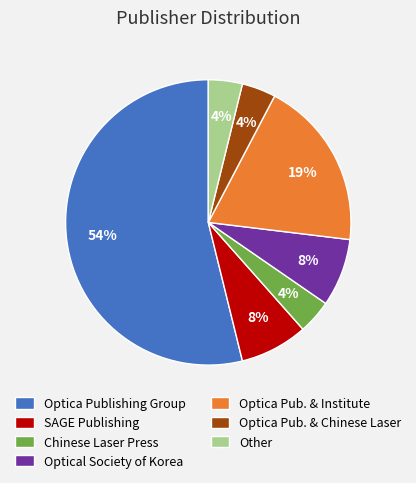

What percentage is the Other slice, to the nearest percent?

4%